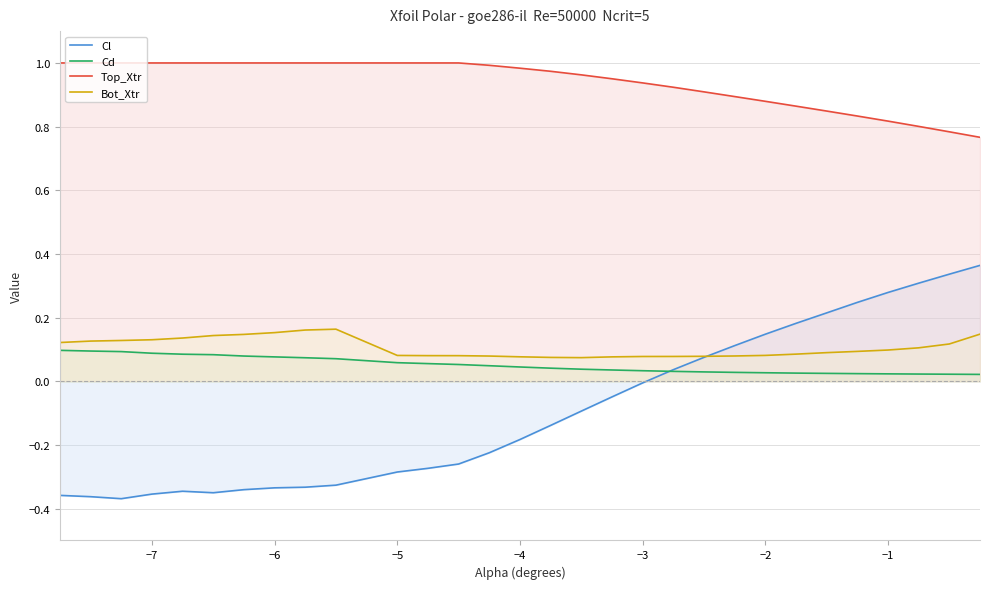

What is the lowest value of the Top_Xtr series?

0.8